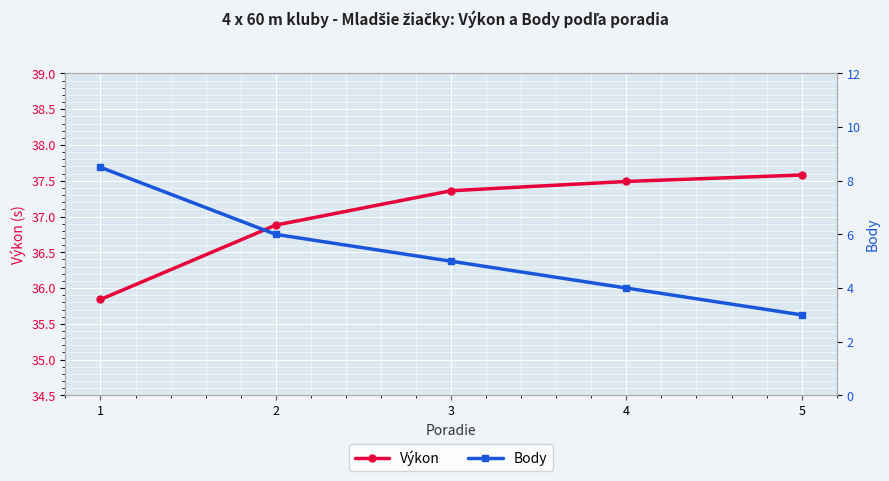

Reading left to right, what are all the values shown in this chart?

Výkon: 1=35.8	2=36.9	3=37.4	4=37.5	5=37.6
Body: 1=8.5	2=6.0	3=5.0	4=4.0	5=3.0